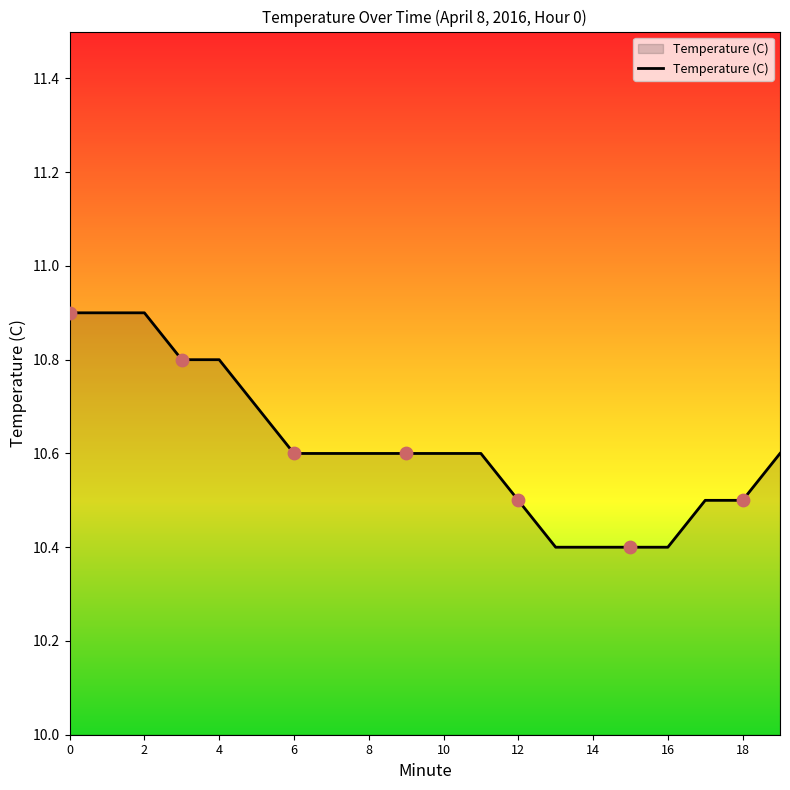

What is the greatest value displayed?

10.9